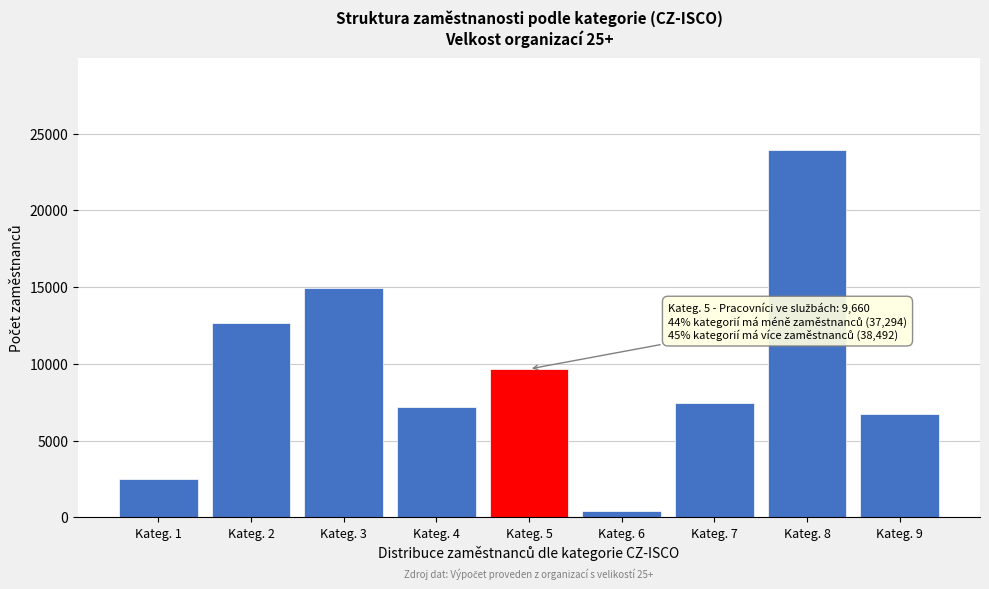

Reading left to right, extract all data points from this chart.

Kateg. 1=2499	Kateg. 2=12641	Kateg. 3=14937	Kateg. 4=7217	Kateg. 5=9660	Kateg. 6=377	Kateg. 7=7445	Kateg. 8=23953	Kateg. 9=6717